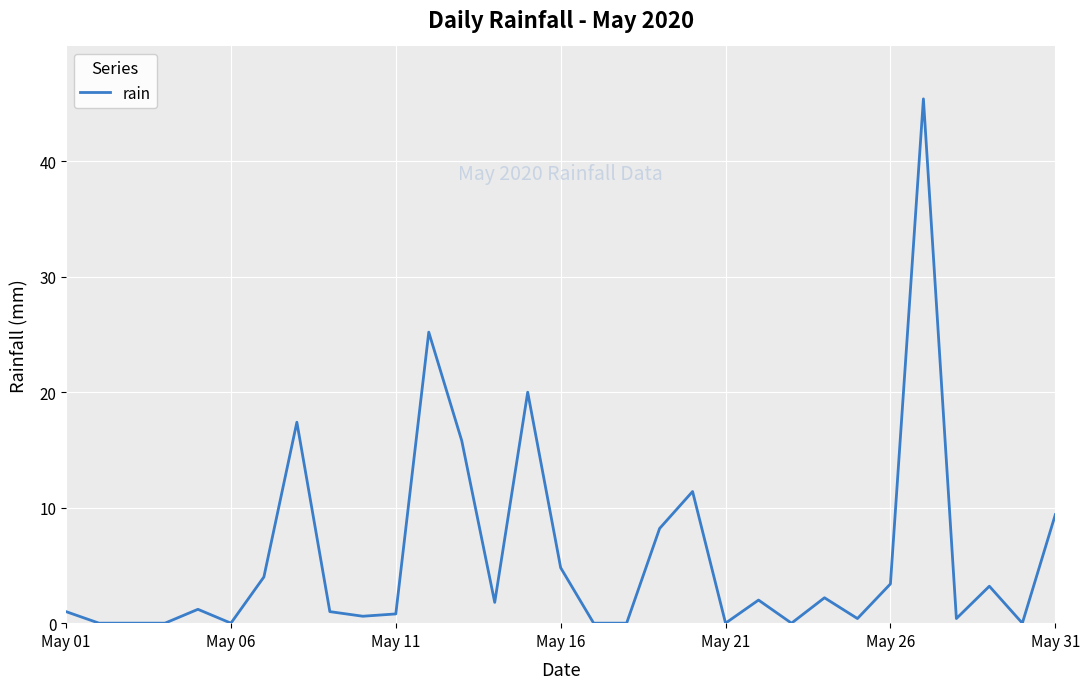

What is the difference between the maximum and minimum values?

45.4